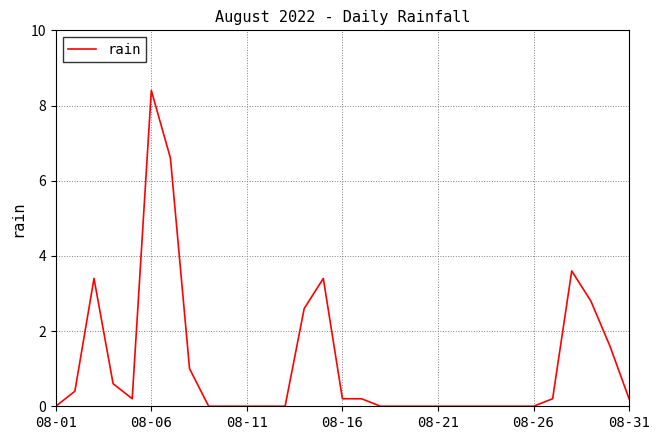

Does the chart have visible grid lines?

Yes